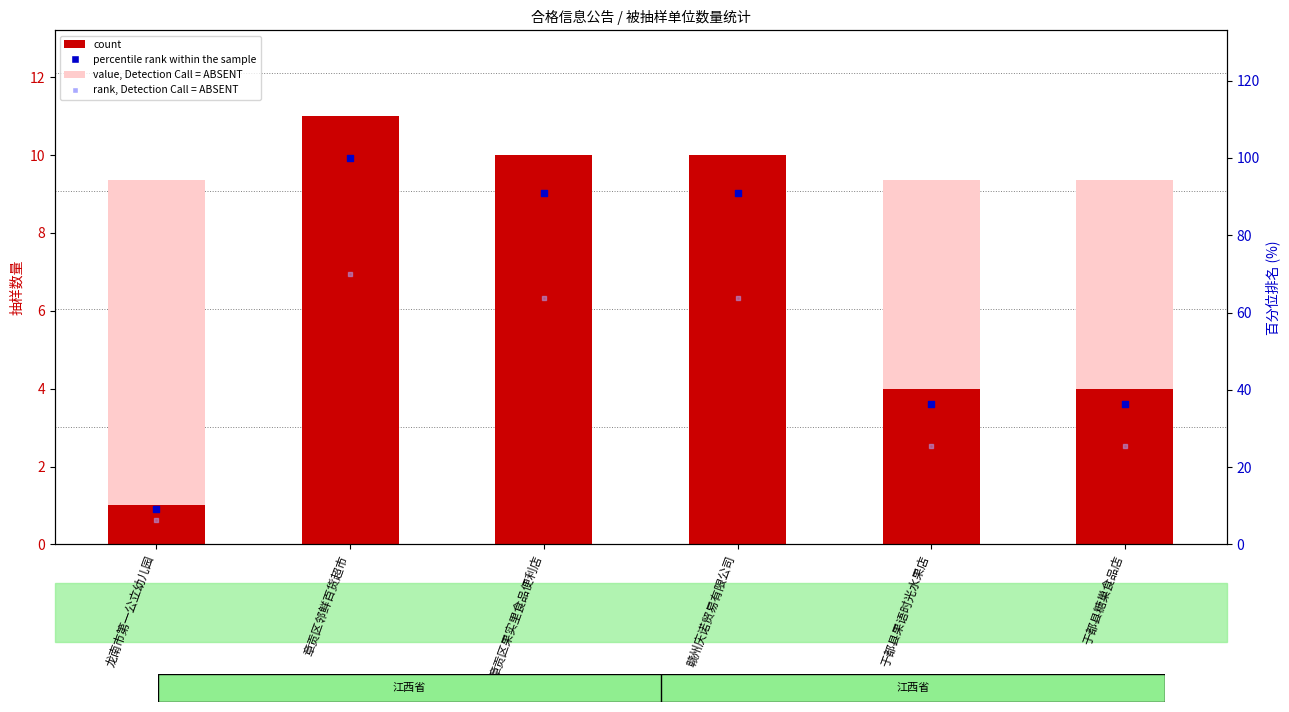

What is the total value across all series at 章贡区邻鲜百货超市?

190.3